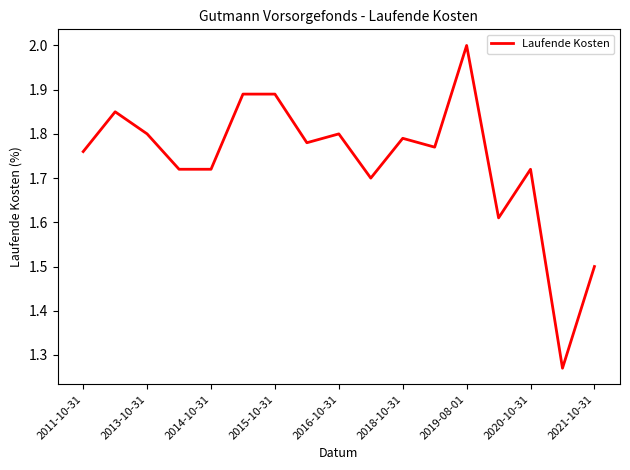

What is the maximum value shown in the chart?

2.0